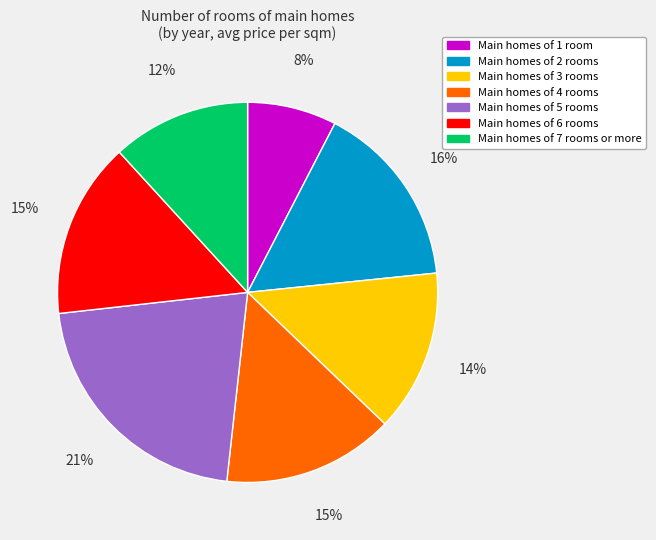

Is there a majority slice in this chart?

No